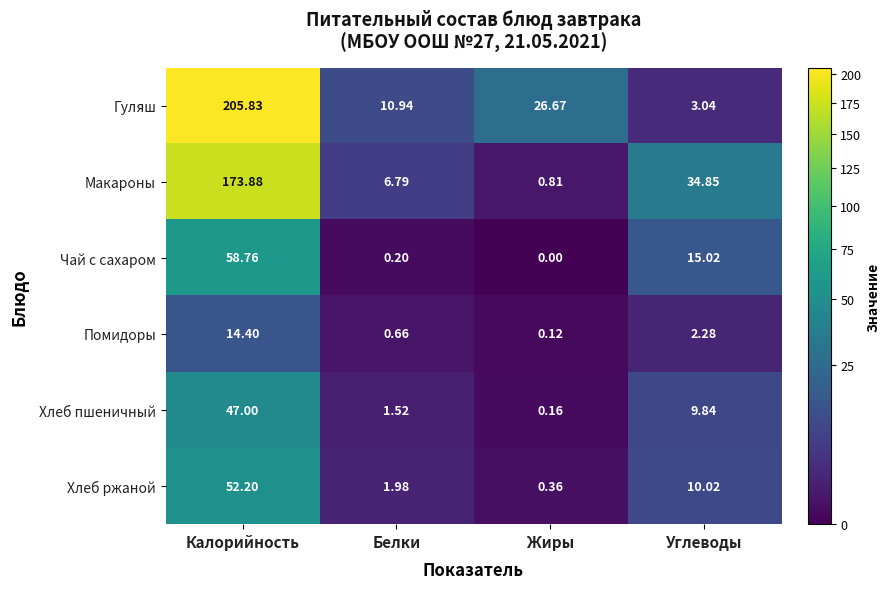

At which category does the chart reach its minimum across all series?

Жиры